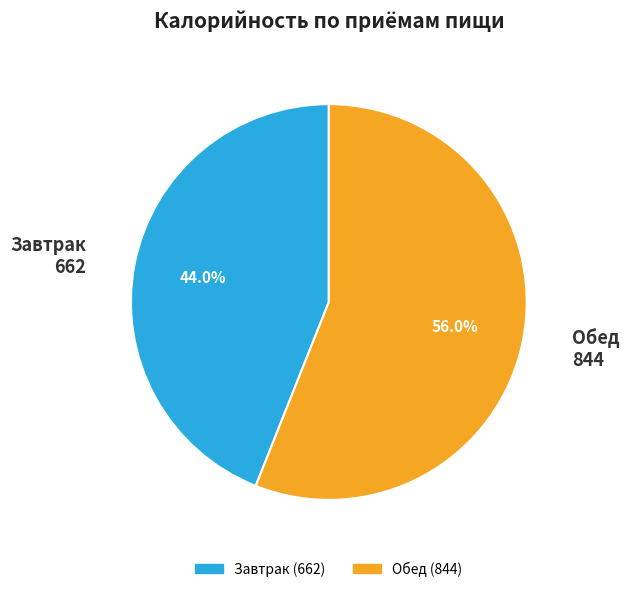

Between Завтрак and Обед, which is larger?

Обед